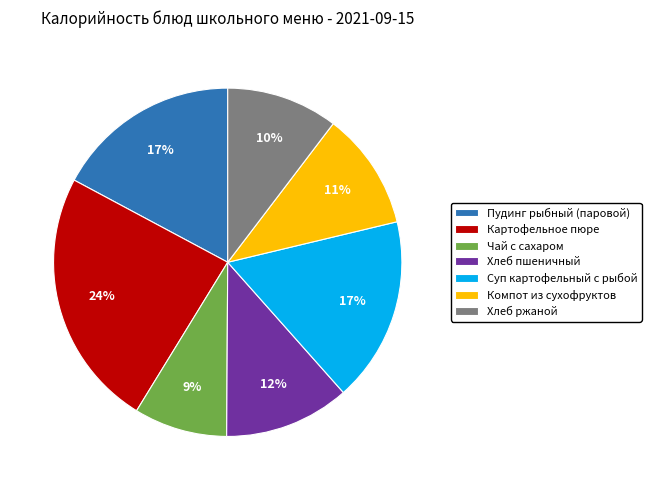

Which slice is the smallest?

Чай с сахаром